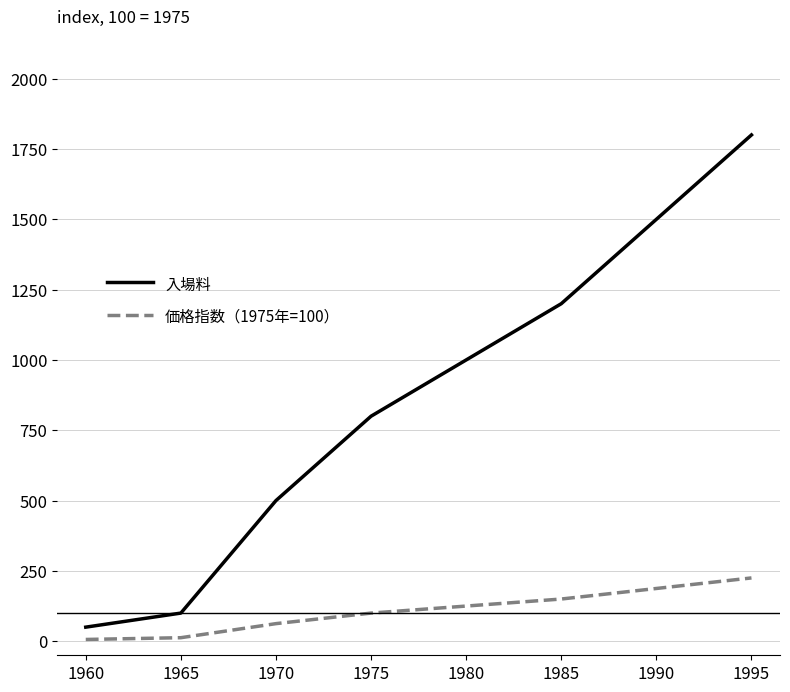

Is it true that 価格指数（1975年=100） equals 225.0 at 1995?

True